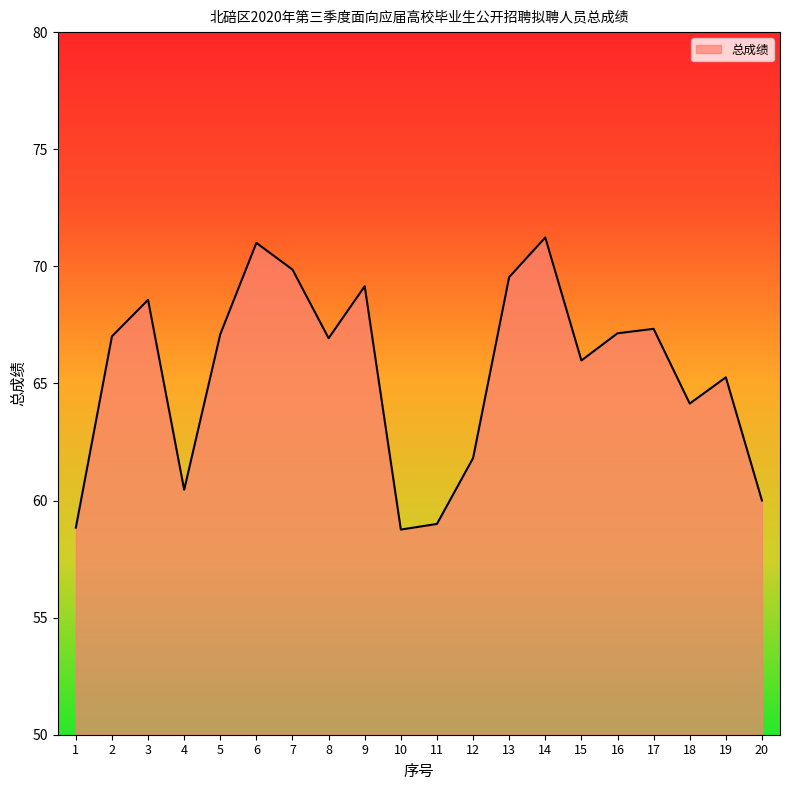

What is the difference between the second highest and second lowest values?

12.2